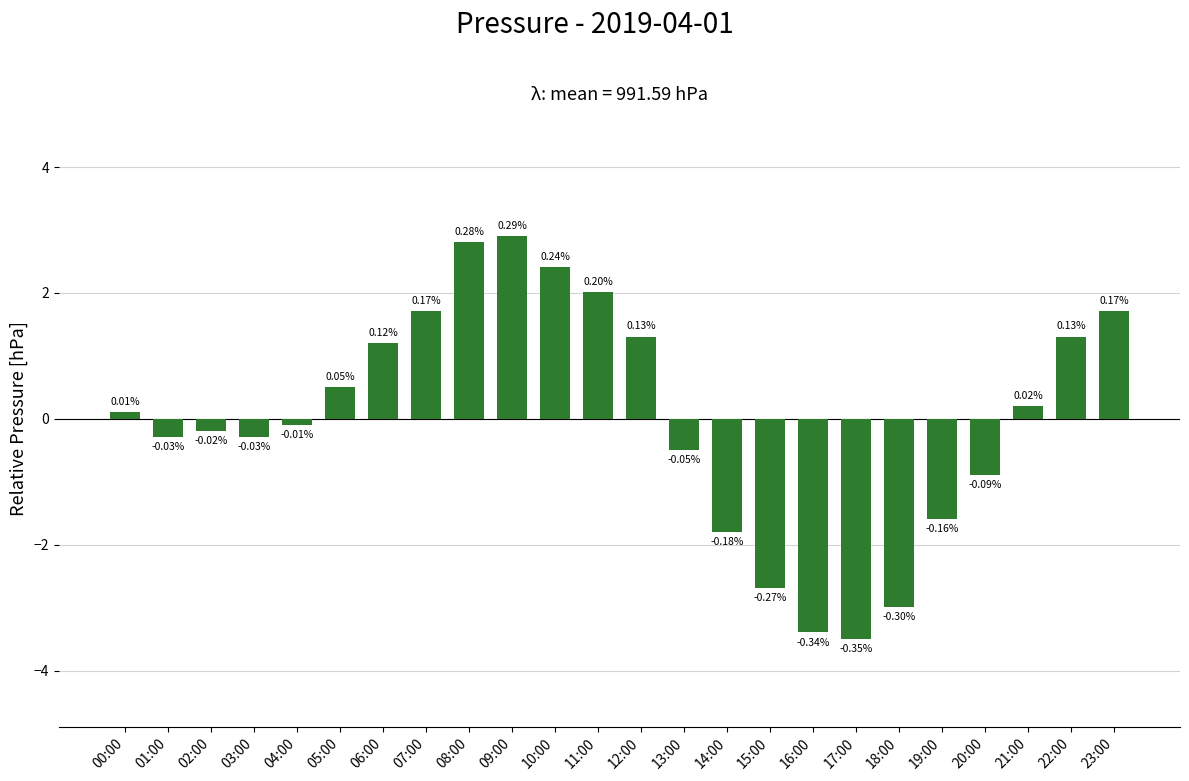

Which has a higher value, 17:00 or 18:00?

18:00